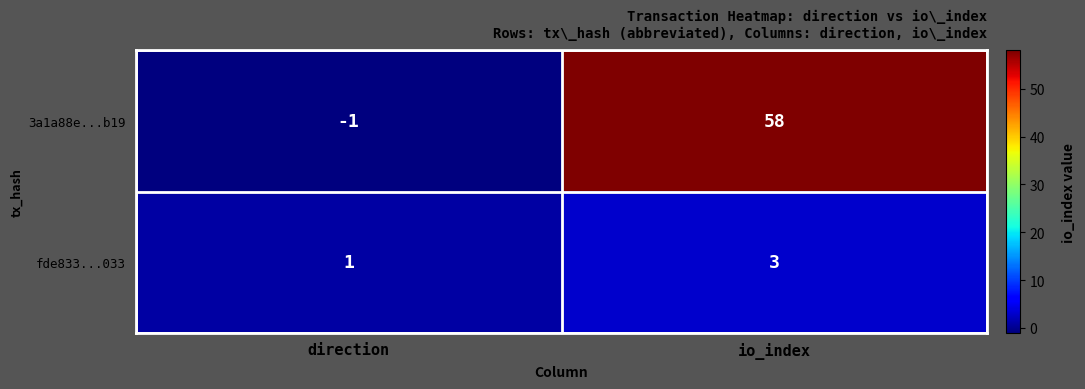

What is the sum of all fde833...033 values?

4